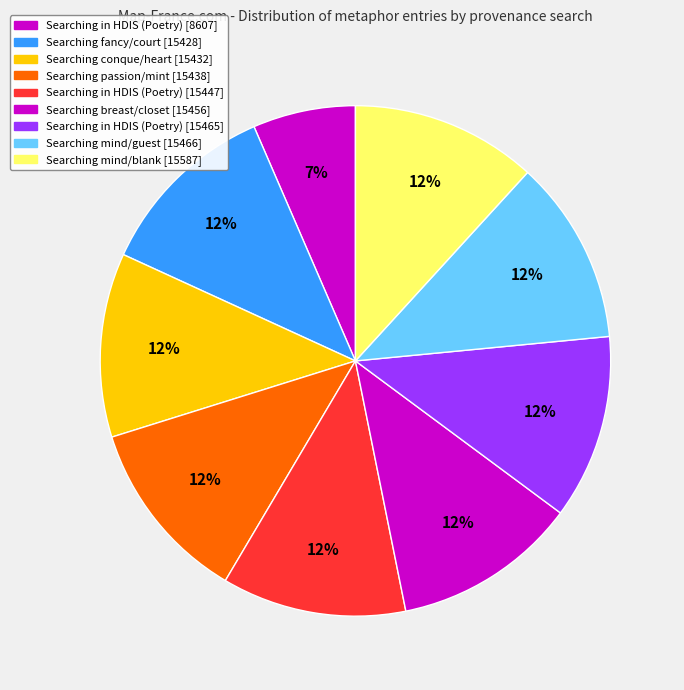

Which slice is the largest?

Searching mind and blank [15587]